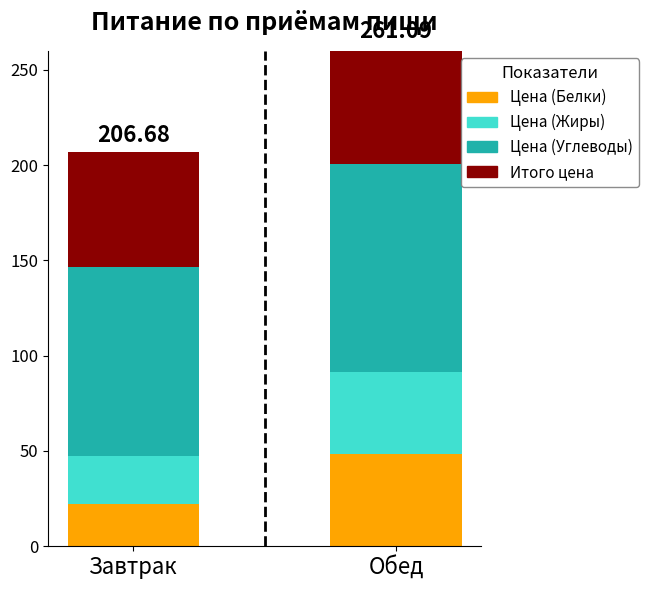

What is the total value across all series at Завтрак?

206.7